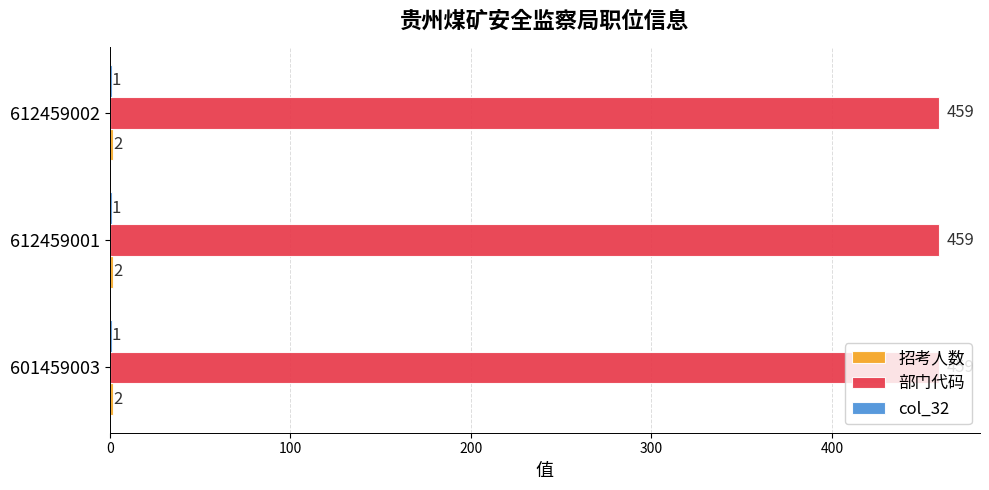

The value of 部门代码 at 612459001 is 459. True or false?

True